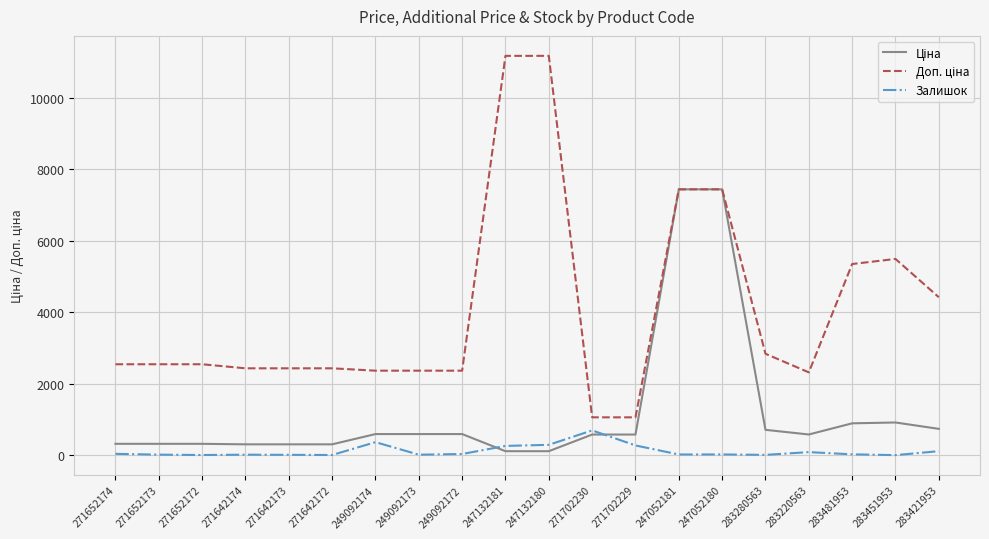

The Залишок series shows 113.0 at 283421953. True or false?

True